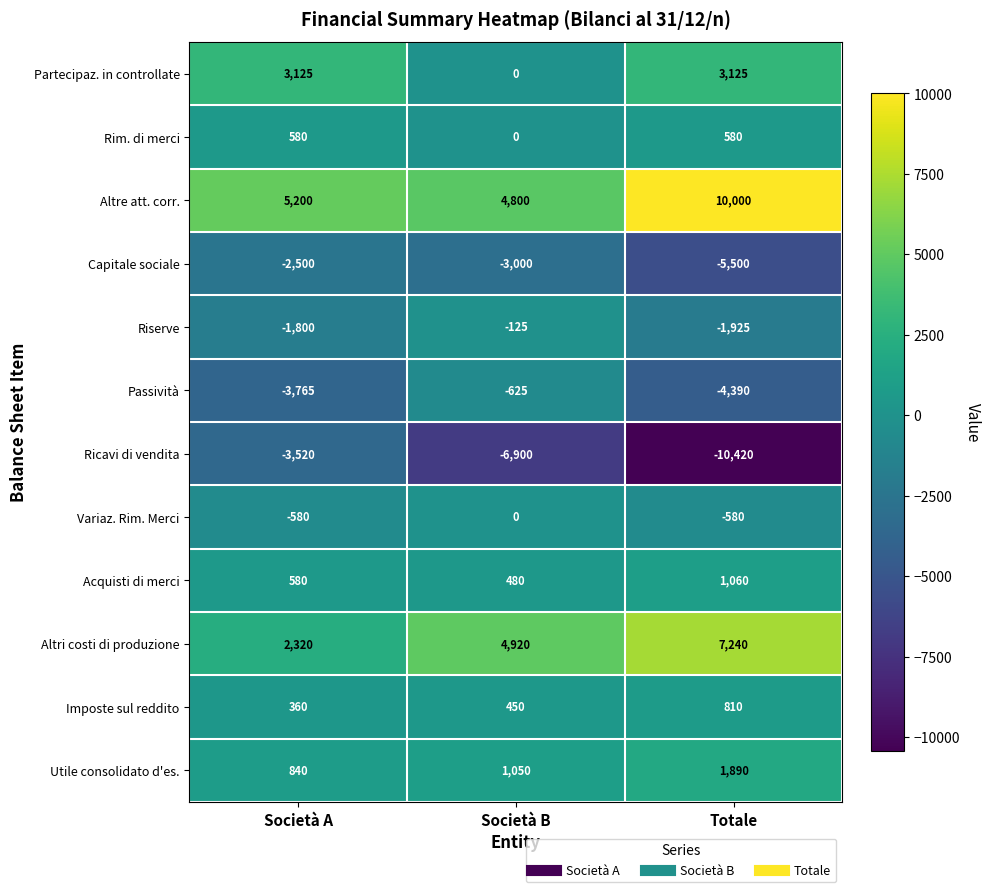

What is the difference between the maximum and minimum values in the Capitale sociale series?

3000